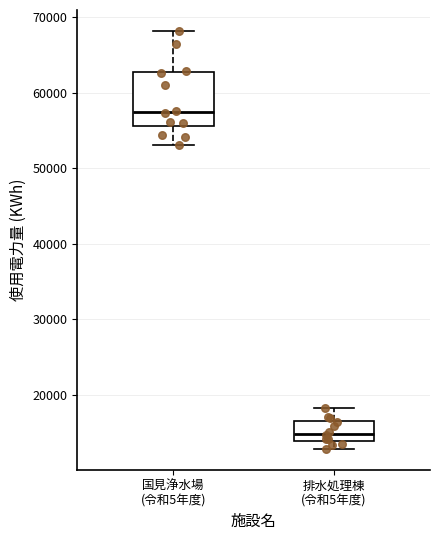

Reading left to right, transcribe this box plot: for each box, give where its median line is, the range the box spans, and where its two whiskers end, as read against the y-axis. The values are not printed on the chart, so give them approximately, as read against the axis.

国見浄水場 (令和5年度): median 57000, box 56000 to 63000, whiskers 53000 to 68000
排水処理棟 (令和5年度): median 15000, box 14000 to 17000, whiskers 13000 to 18000